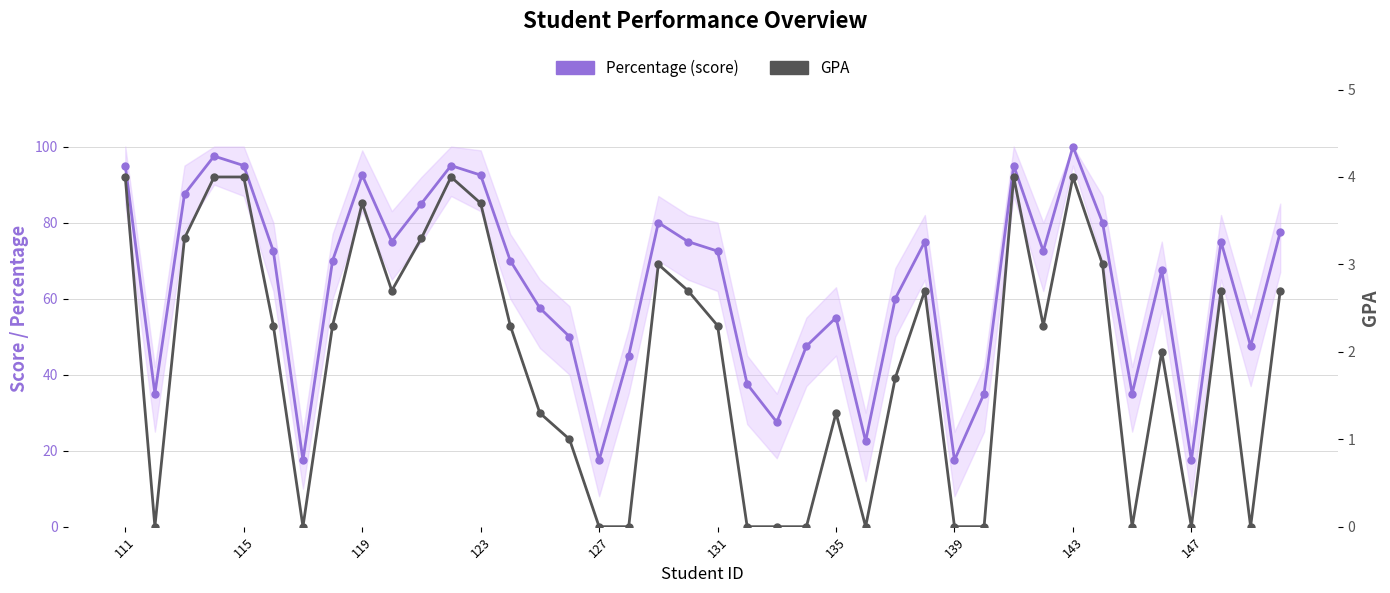

In GPA, how many points are lower than both neighbors (excluding endpoints)?

8